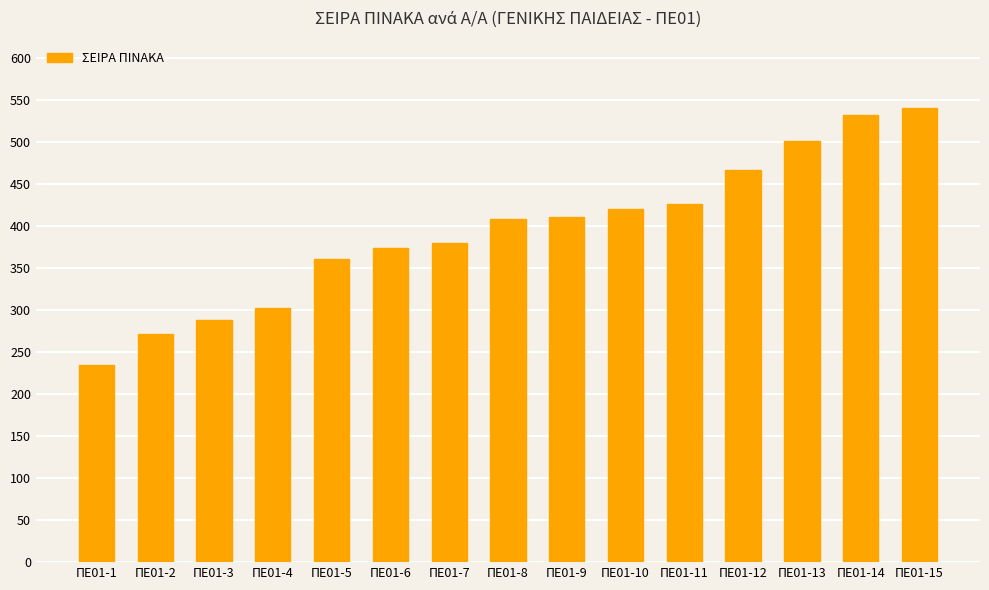

What is the average value?

395